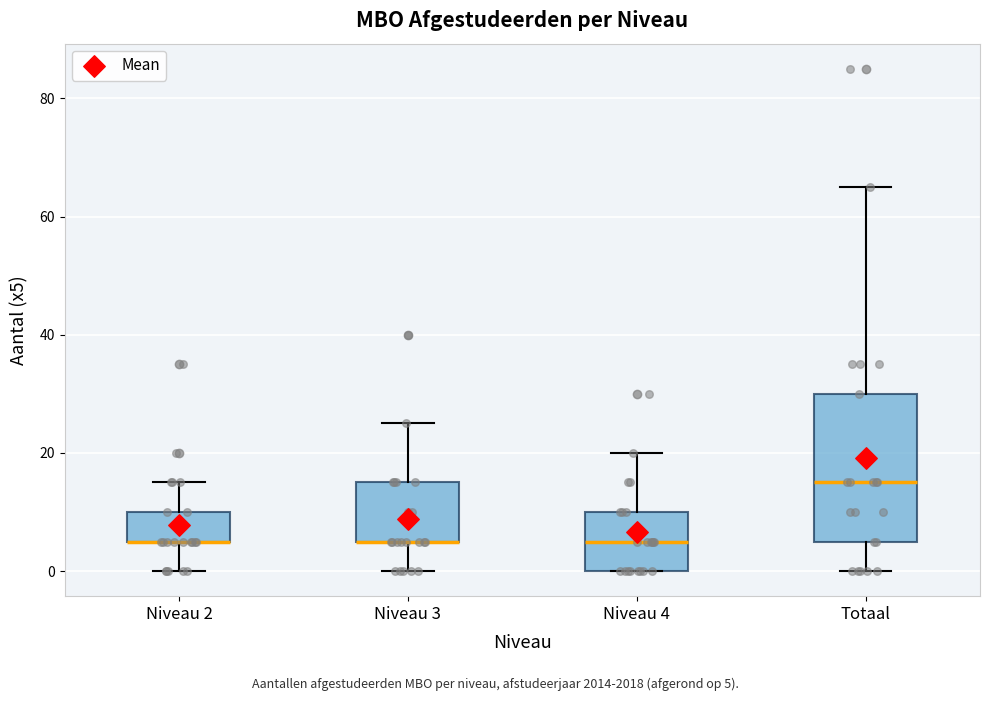

Reading left to right, transcribe this box plot: for each box, give where its median line is, the range the box spans, and where its two whiskers end, as read against the y-axis. The values are not printed on the chart, so give them approximately, as read against the axis.

Niveau 2: median 6 (drawn on the box's lower edge), box 6 to 10, whiskers 0 to 16
Niveau 3: median 6 (drawn on the box's lower edge), box 6 to 16, whiskers 0 to 26
Niveau 4: median 6, box 0 to 10, whiskers 0 to 20
Totaal: median 16, box 6 to 30, whiskers 0 to 66